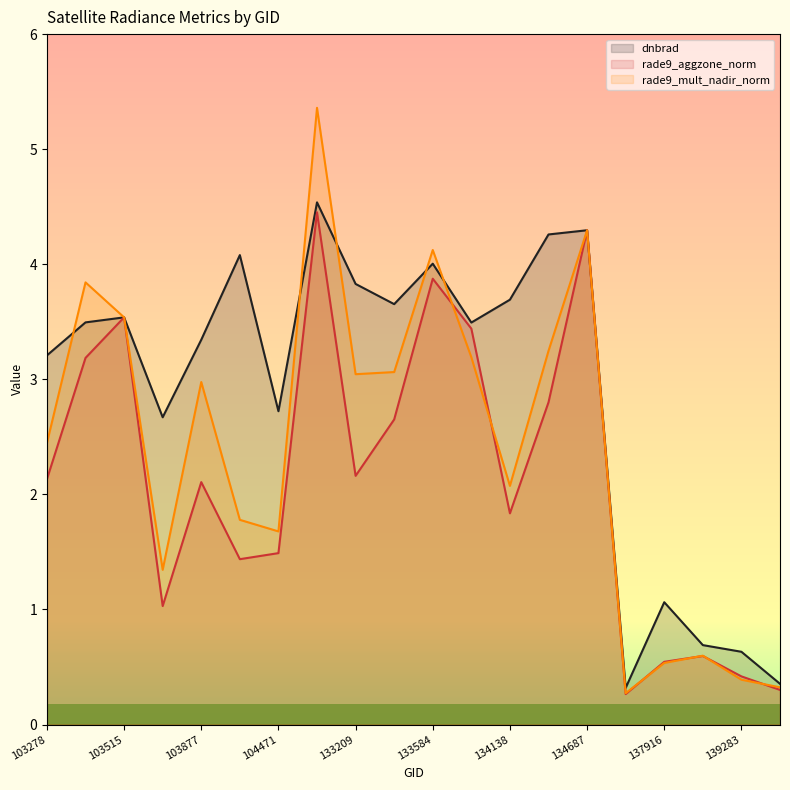

Which has a higher value, 103988 or 103278?

103988